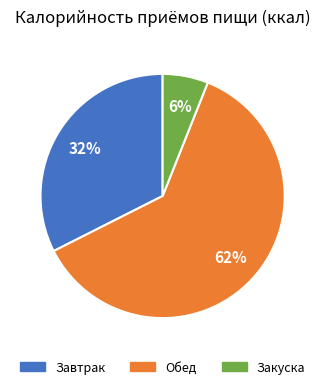

Approximately how many times larger is the value at Обед compared to Завтрак?

1.9